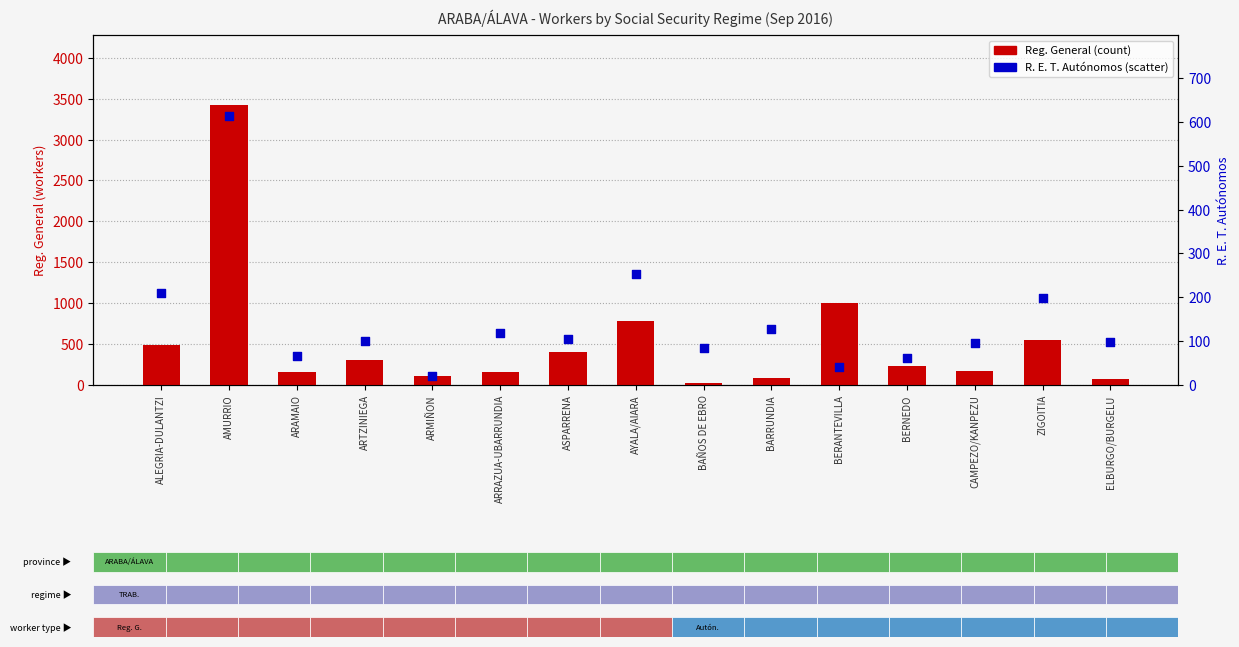

Which series has the largest total across all categories?

Reg. General